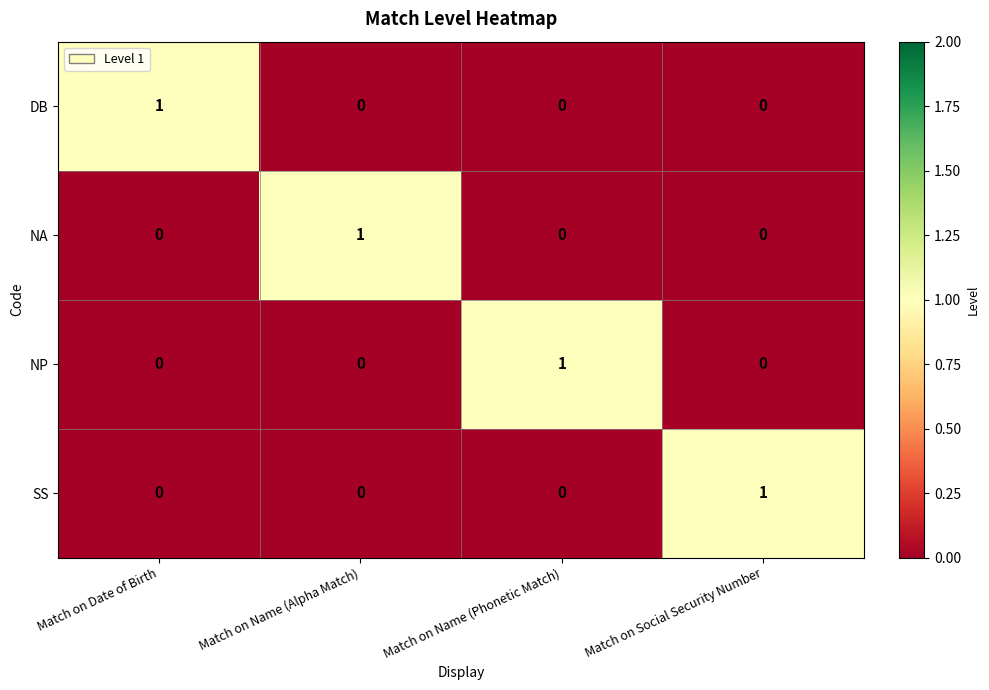

Count the number of data series in this chart.

4